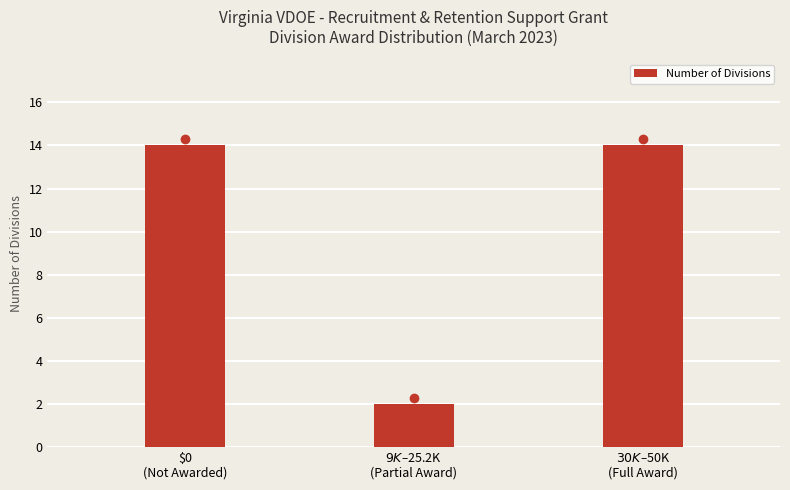

What is the sum of all values?

30